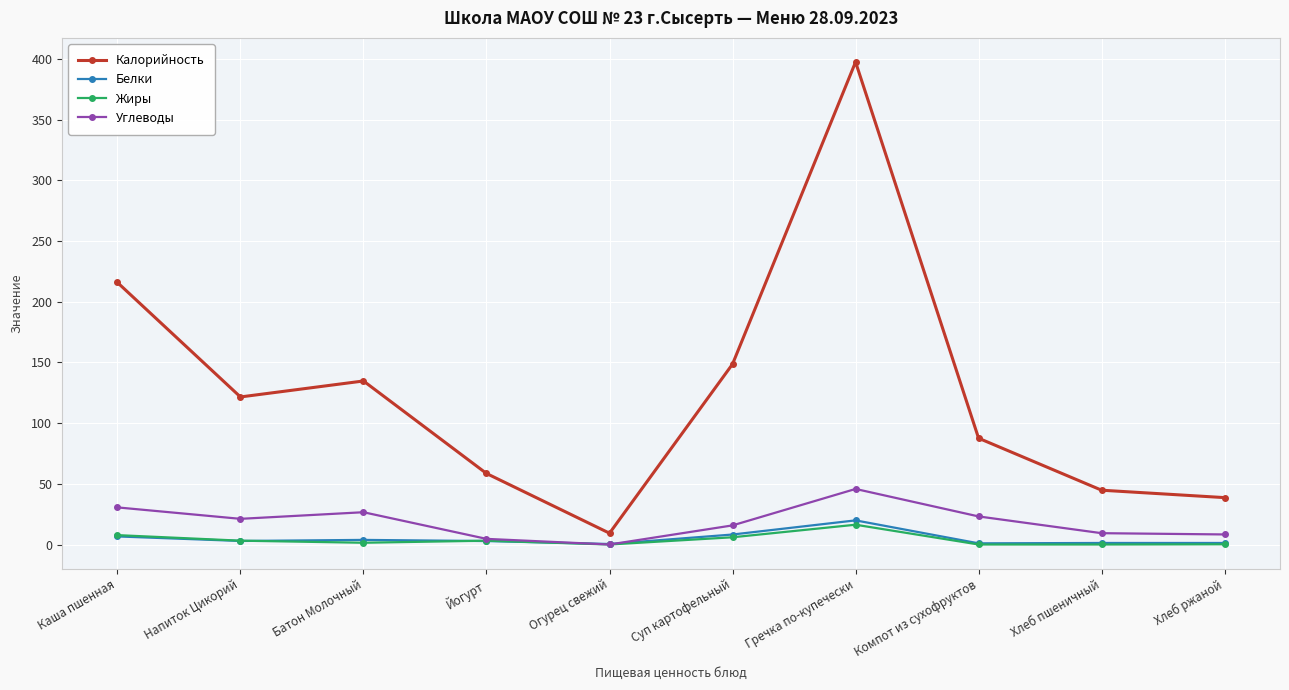

At which label does Калорийность reach its minimum?

Огурец свежий